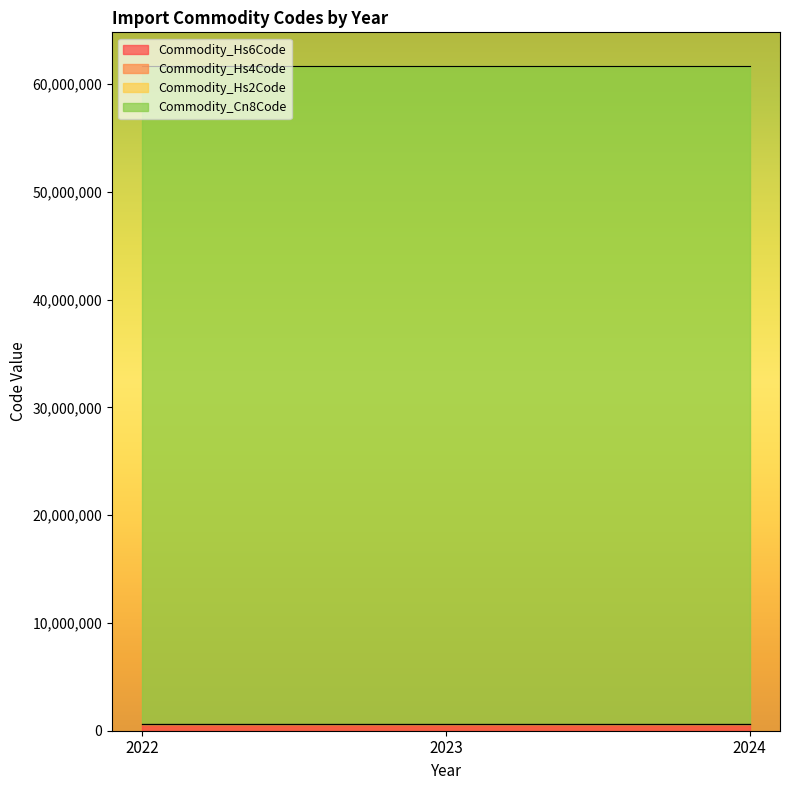

At which label does Commodity_Cn8Code reach its minimum?

2022